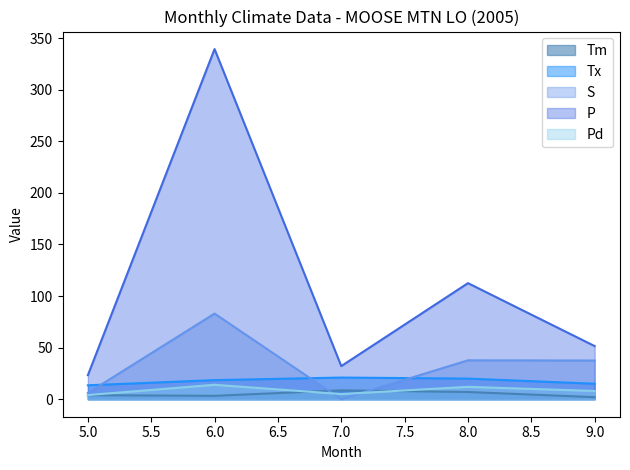

At which category does P reach its first local valley?

7.0